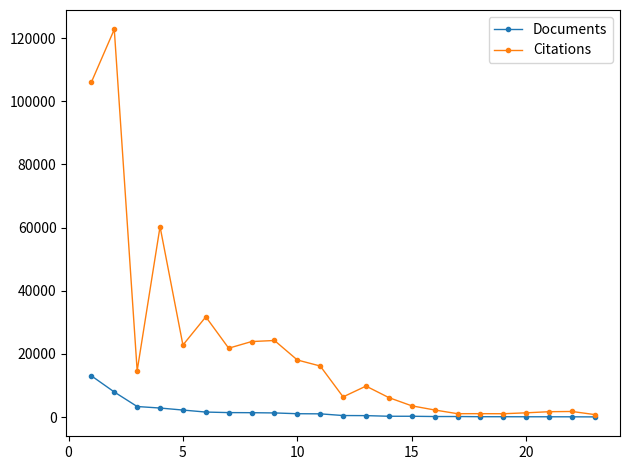

Which series has the largest range (max minus min)?

Citations